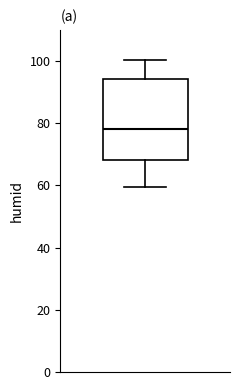

Read this box plot against the y-axis: the position of the median line, the range covered by the box, and the ends of both whiskers. The values are not printed on the chart, so give them approximately, as read against the axis.

median 78, box 68 to 94, whiskers 60 to 100